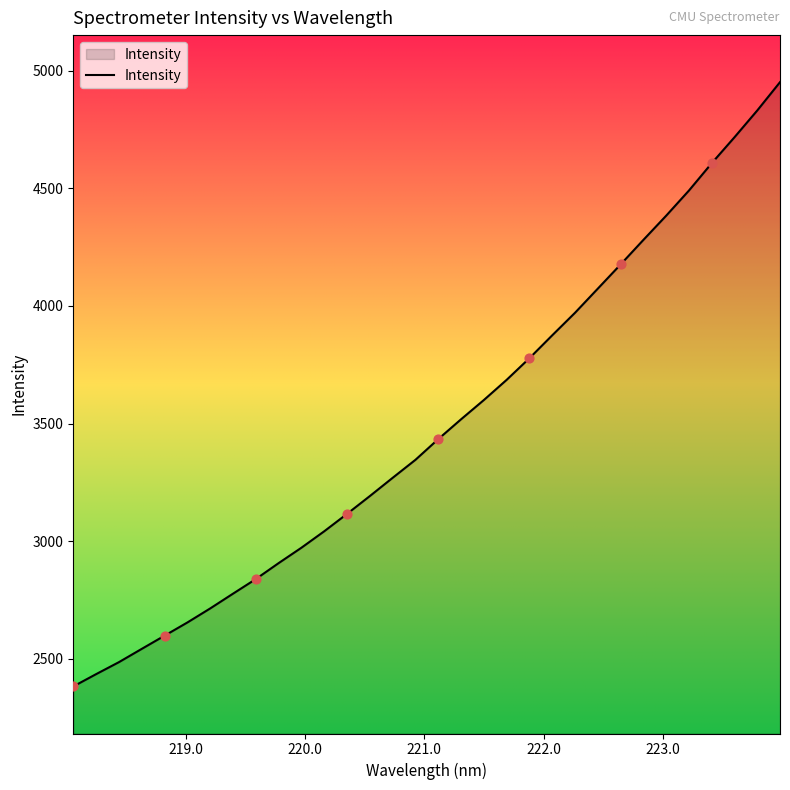

What is the greatest value displayed?

4951.2